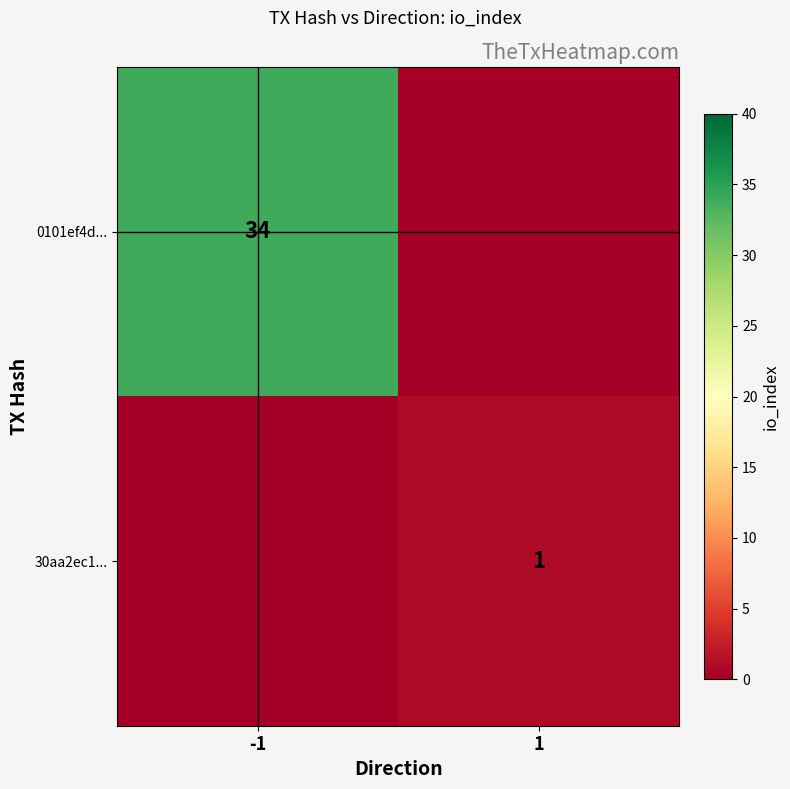

The 0101ef4d... series shows 48 at -1. True or false?

False